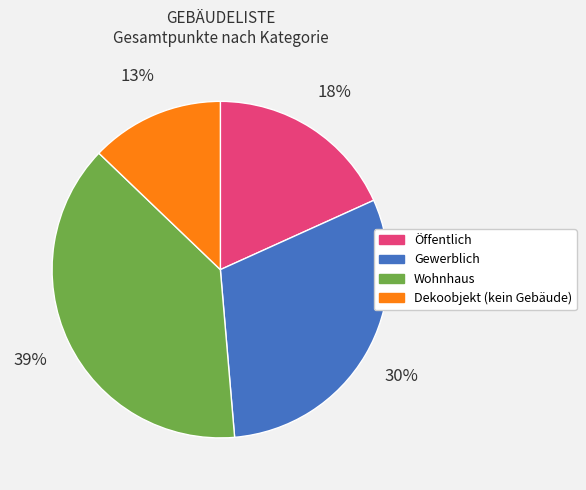

To the nearest percent, what is the average slice percentage?

25%